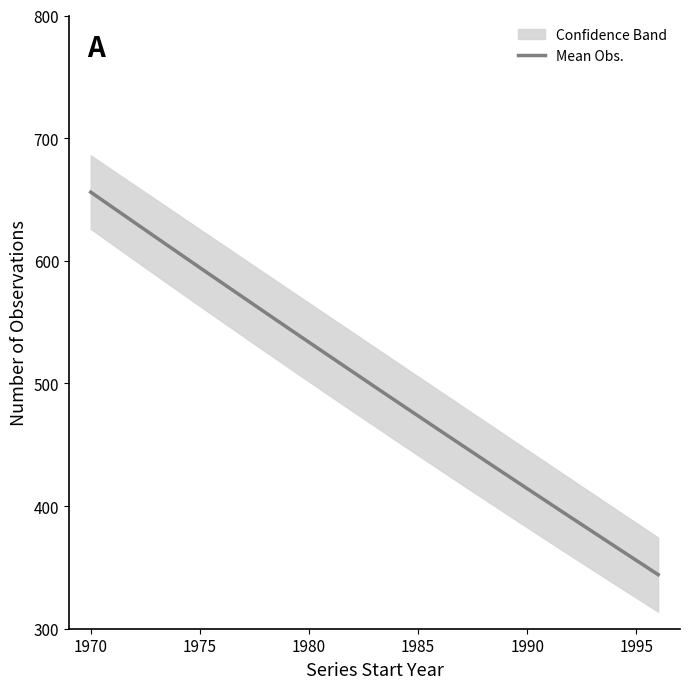

What is the lowest value of the Mean Obs. series?

344.1